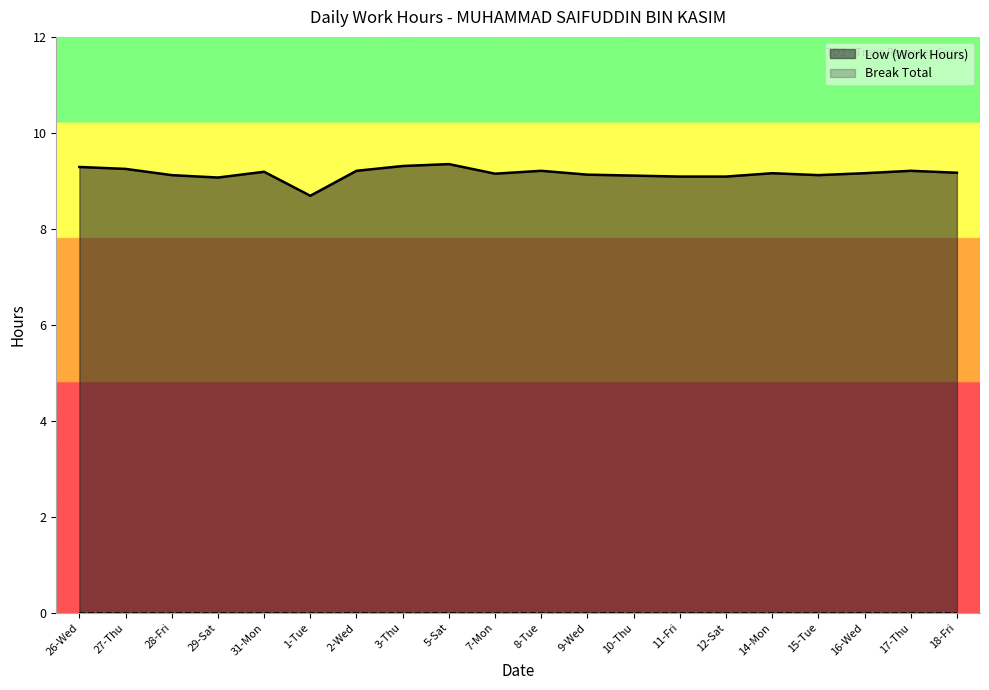

Count the number of categories in the chart.

20